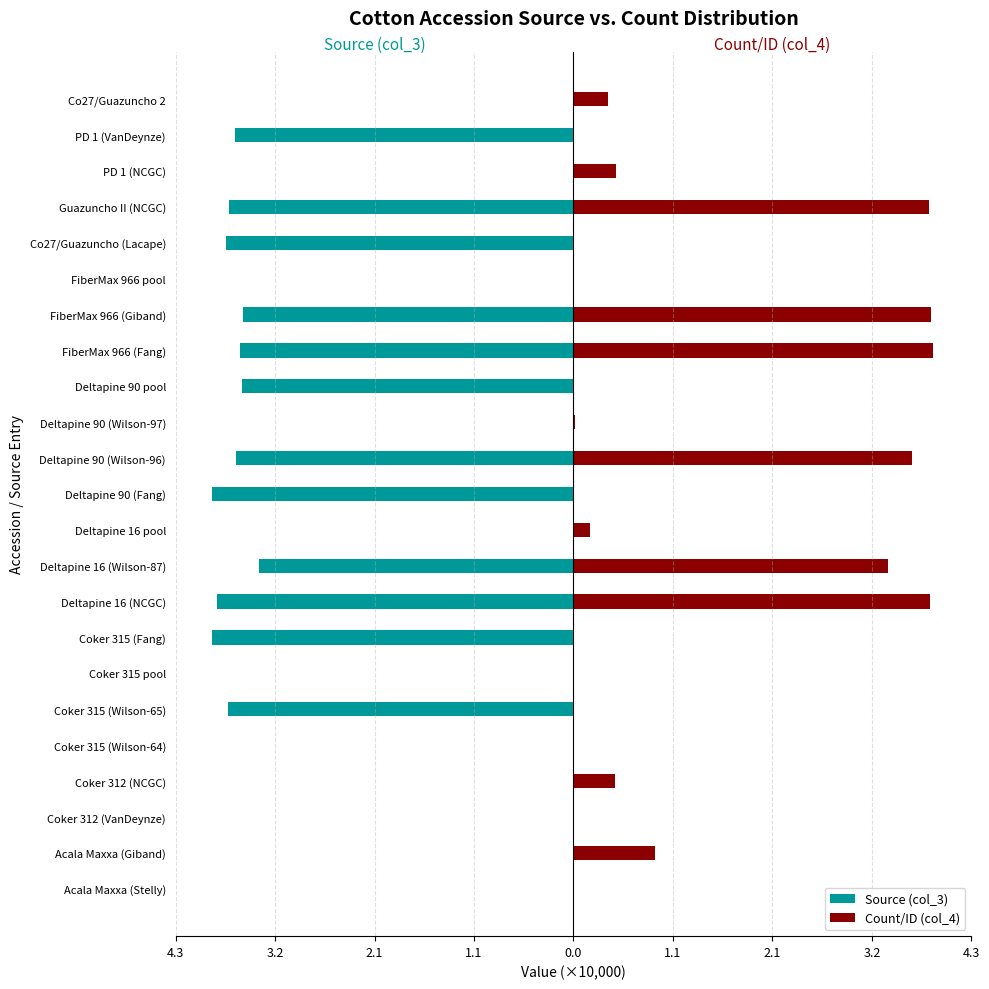

Which series changed the most between Deltapine 90 pool and FiberMax 966 (Giband)?

Count/ID (col_4)